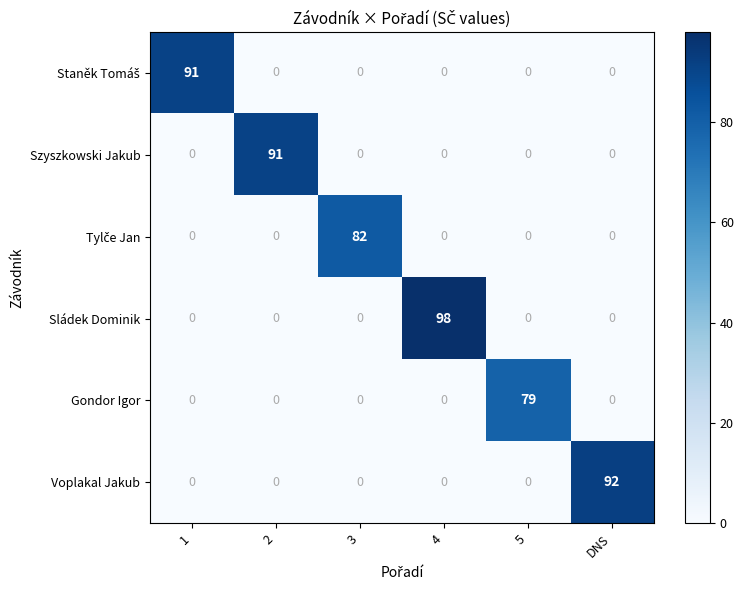

What is the highest value of the Voplakal Jakub series?

92